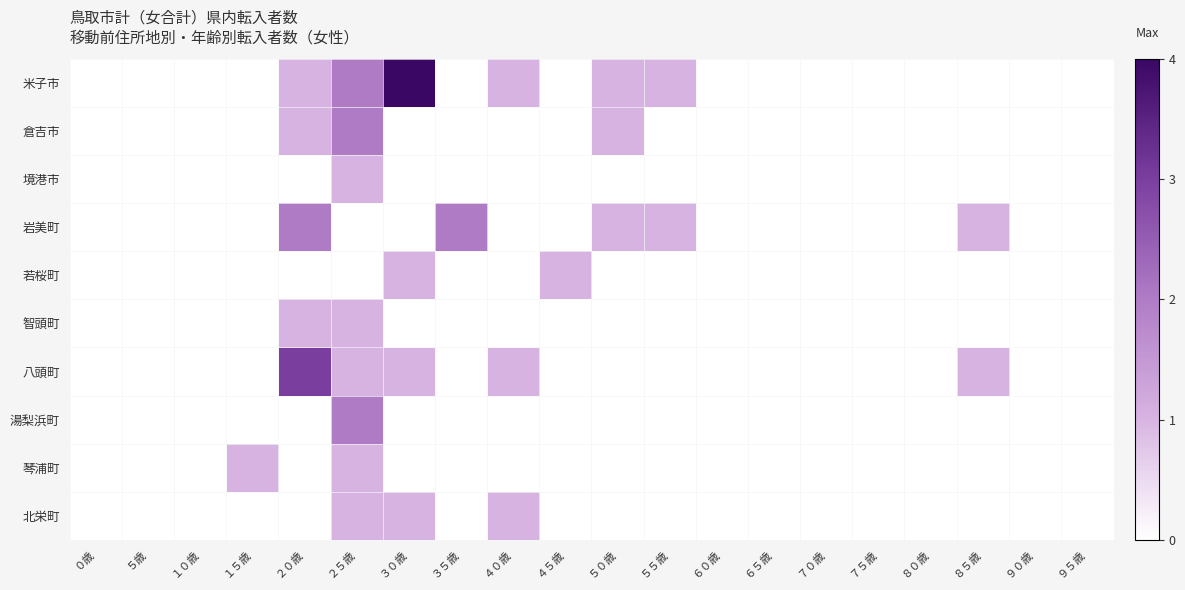

What is the maximum value shown in the chart?

4